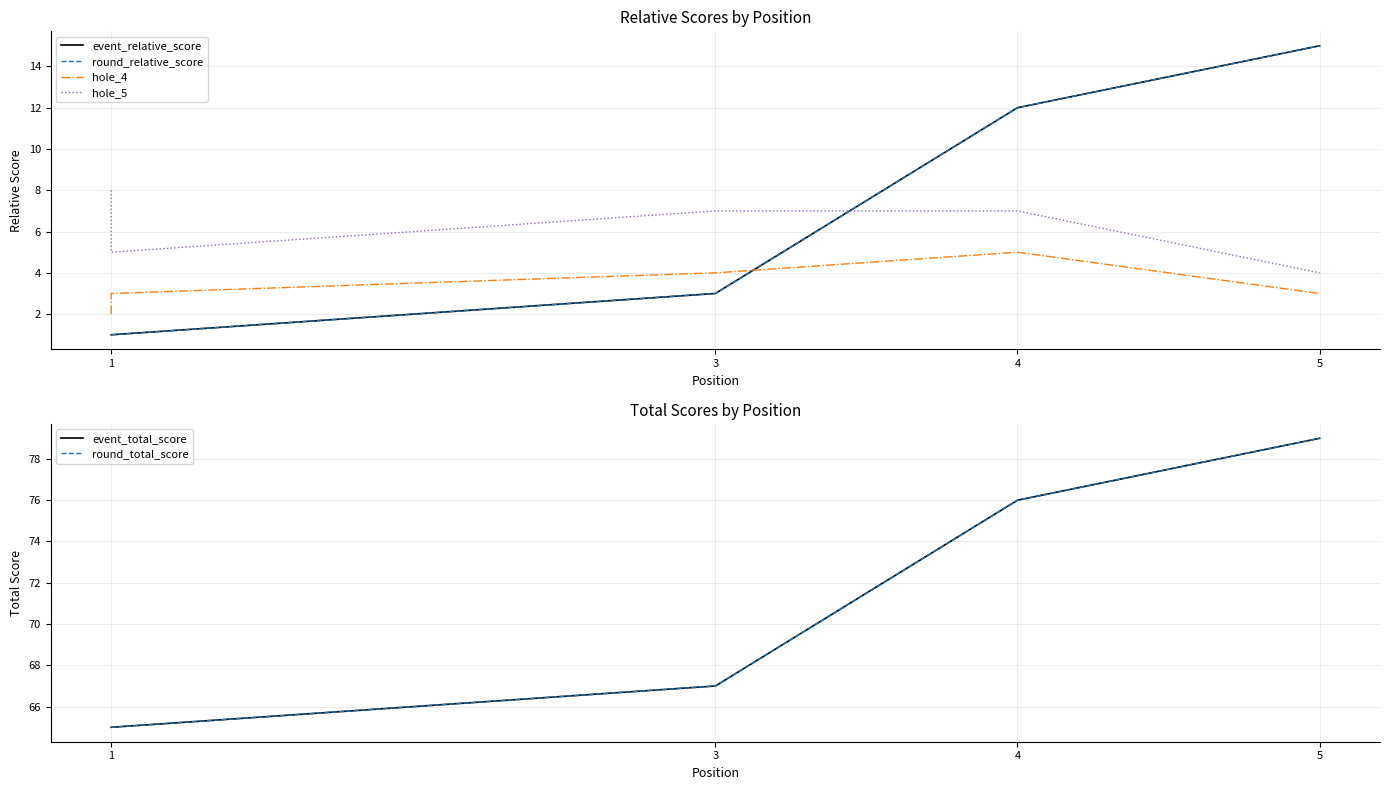

What is the value of the round_relative_score point at the 4th from the left?

12